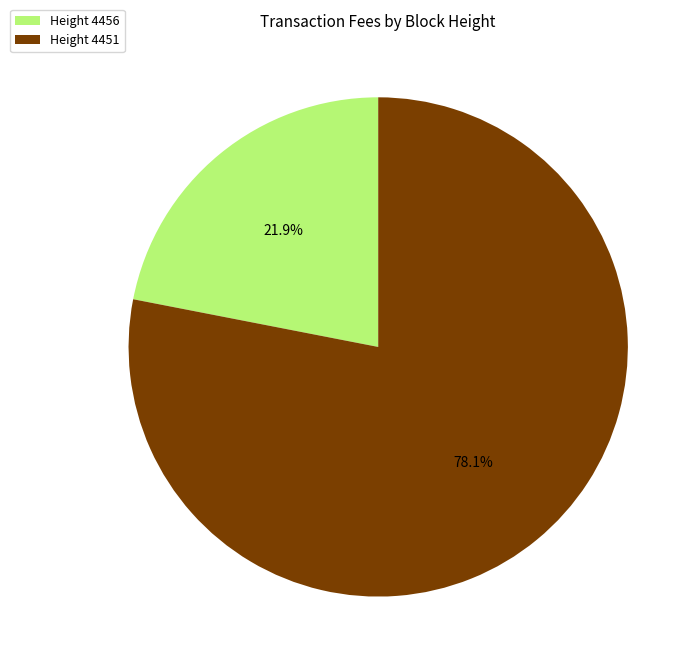

Do Height 4456 and Height 4451 together represent more than half of the pie?

Yes